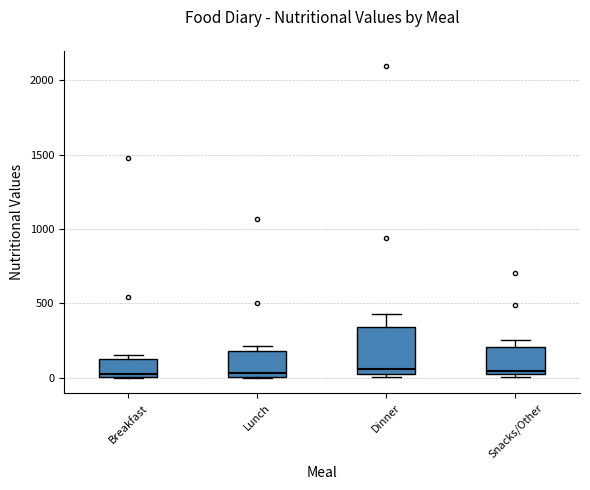

Which box is the tallest, from its lower edge to its upper edge?

Dinner